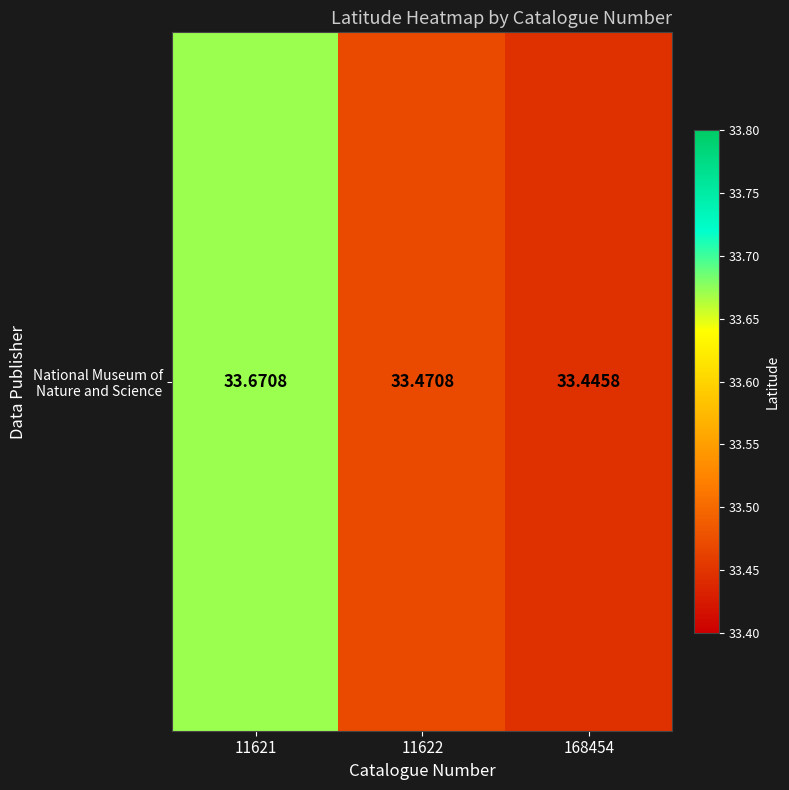

What is the change in value from 11621 to 11622?

-0.2